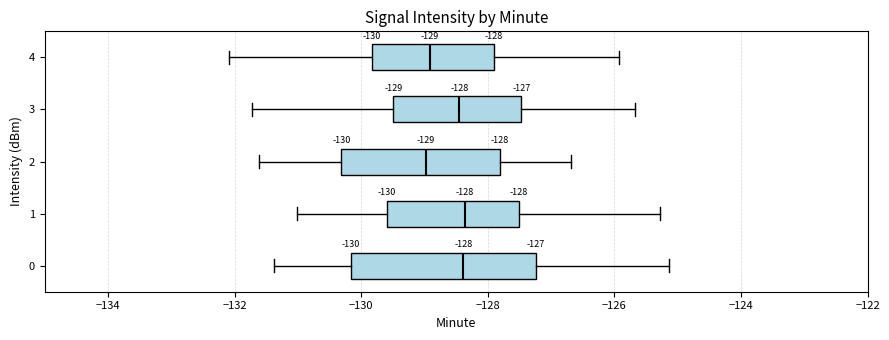

Which box is the widest, from its left edge to its right edge?

0